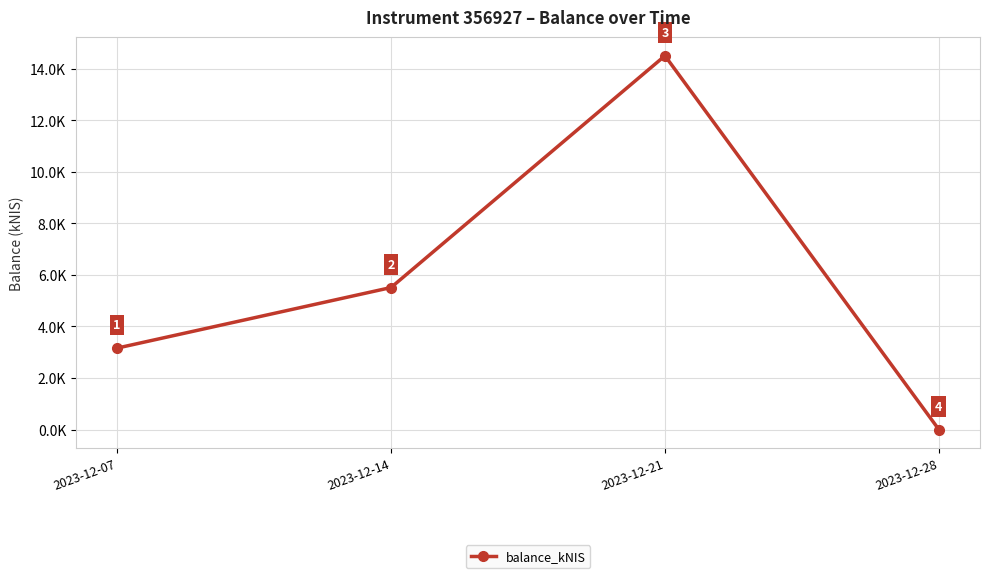

Is this an area chart (filled region under the line)?

No